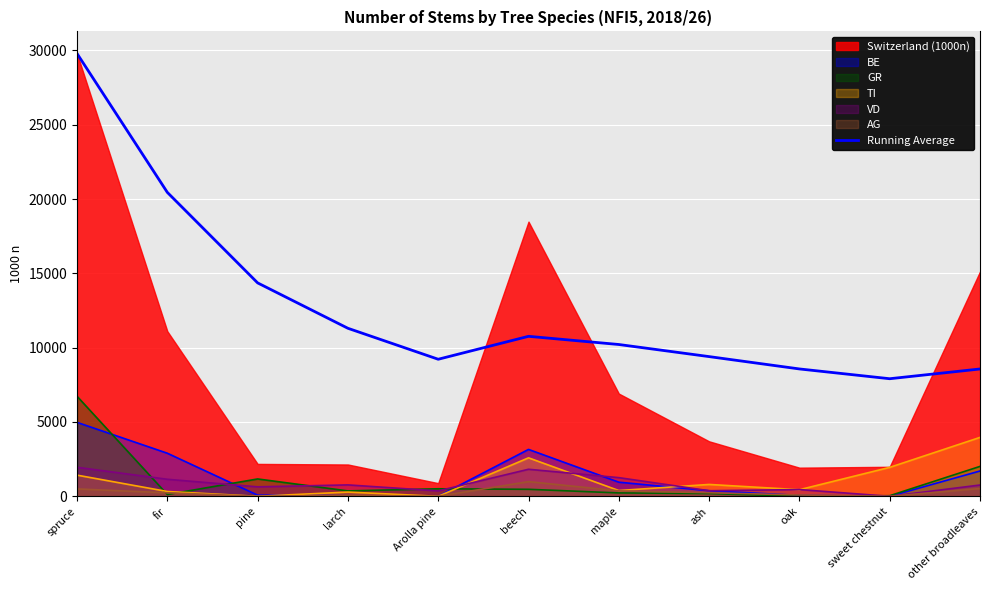

At which category does the data reach its first local peak?

beech